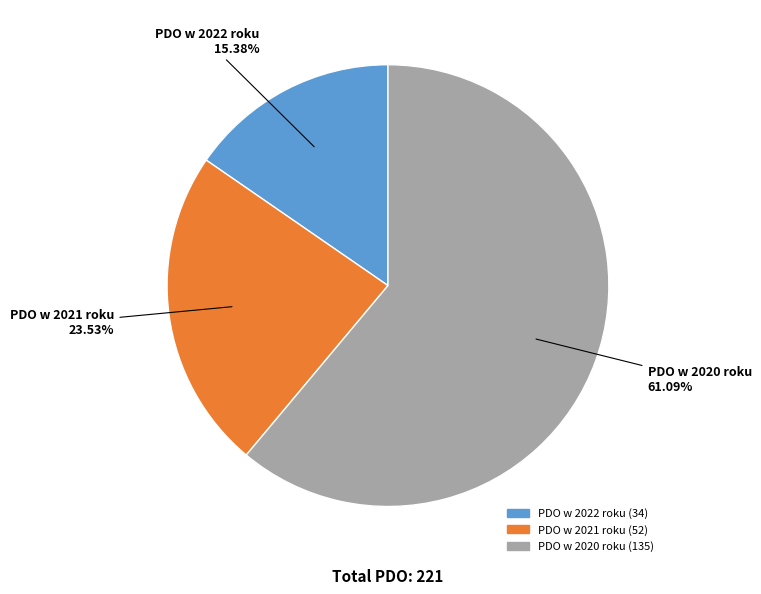

What percentage do PDO w 2021 roku and PDO w 2022 roku together represent?

38.9%